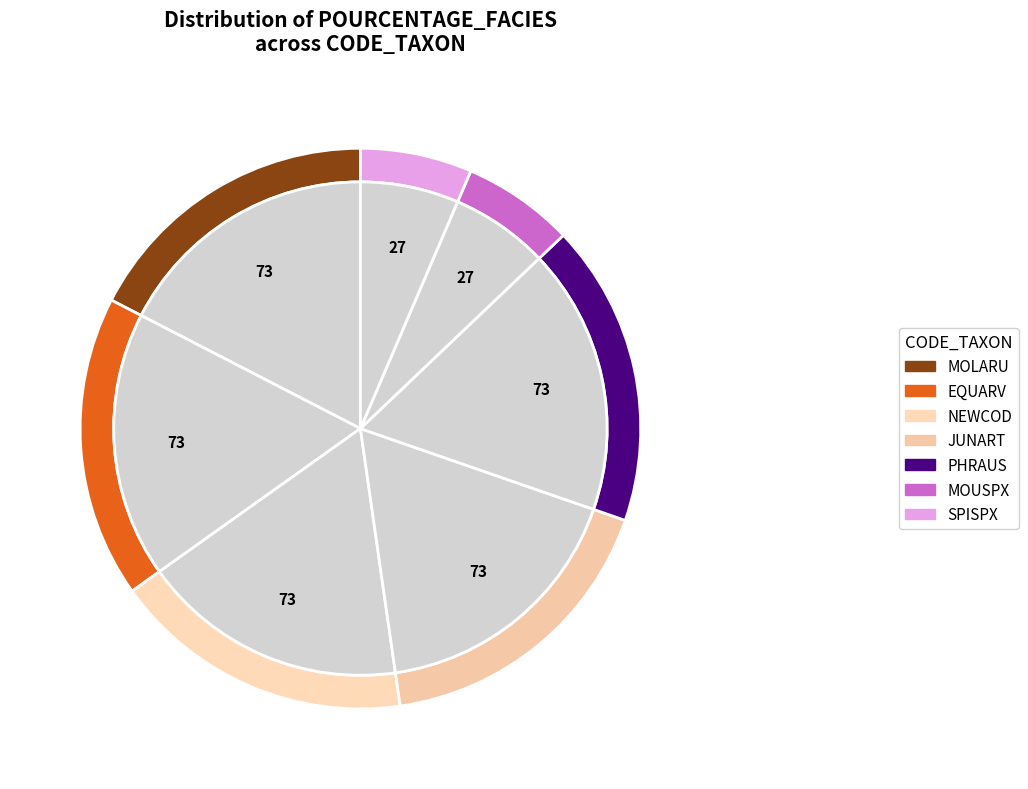

Which slice is the largest?

MOLARU